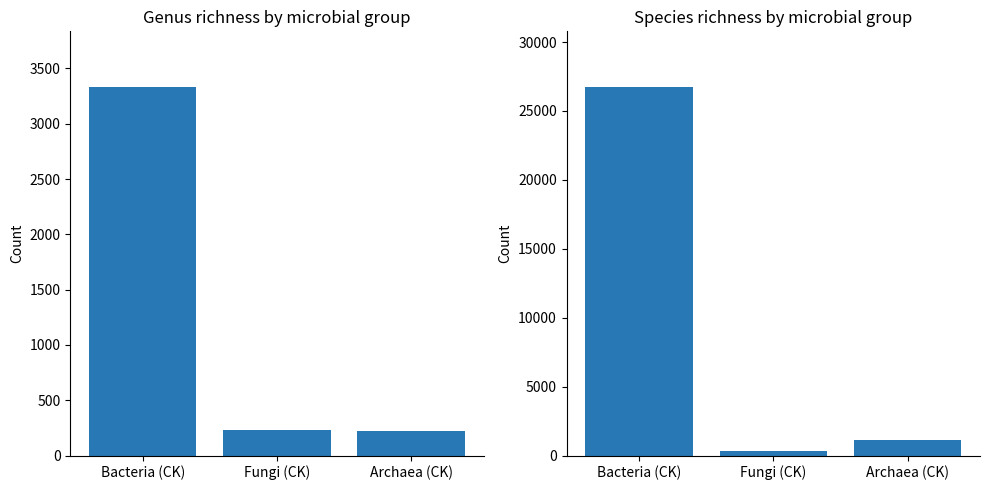

At Archaea (CK), list the series in order from largest to smallest.

Species, Genus